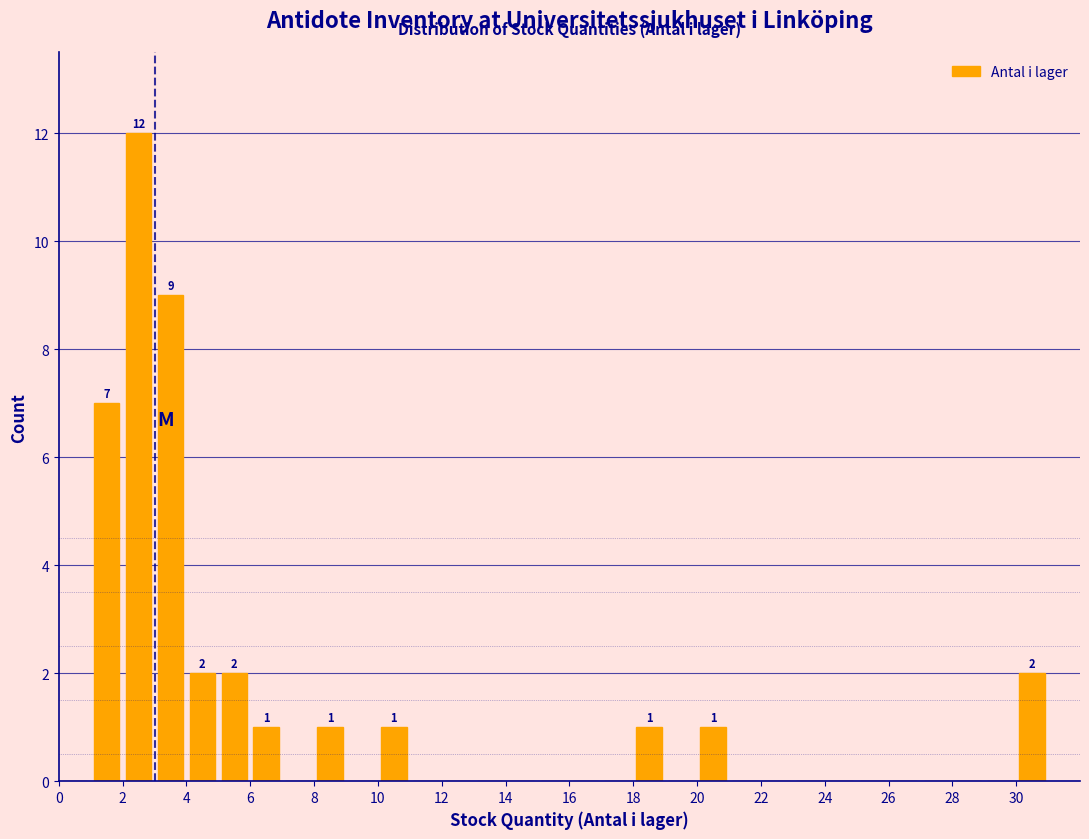

Which range on the x-axis has the tallest bar?

2 to 3